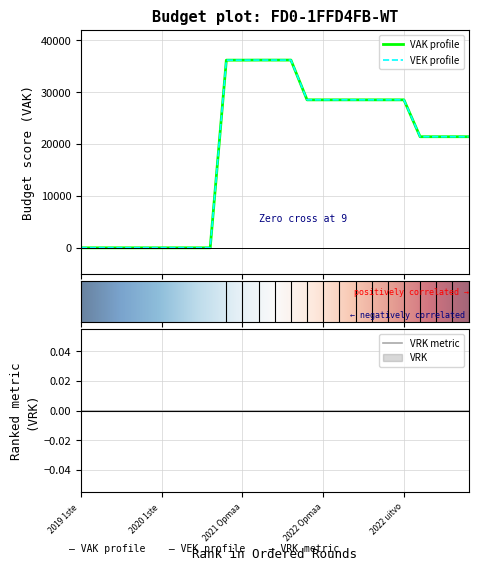

Count the number of data series in this chart.

2